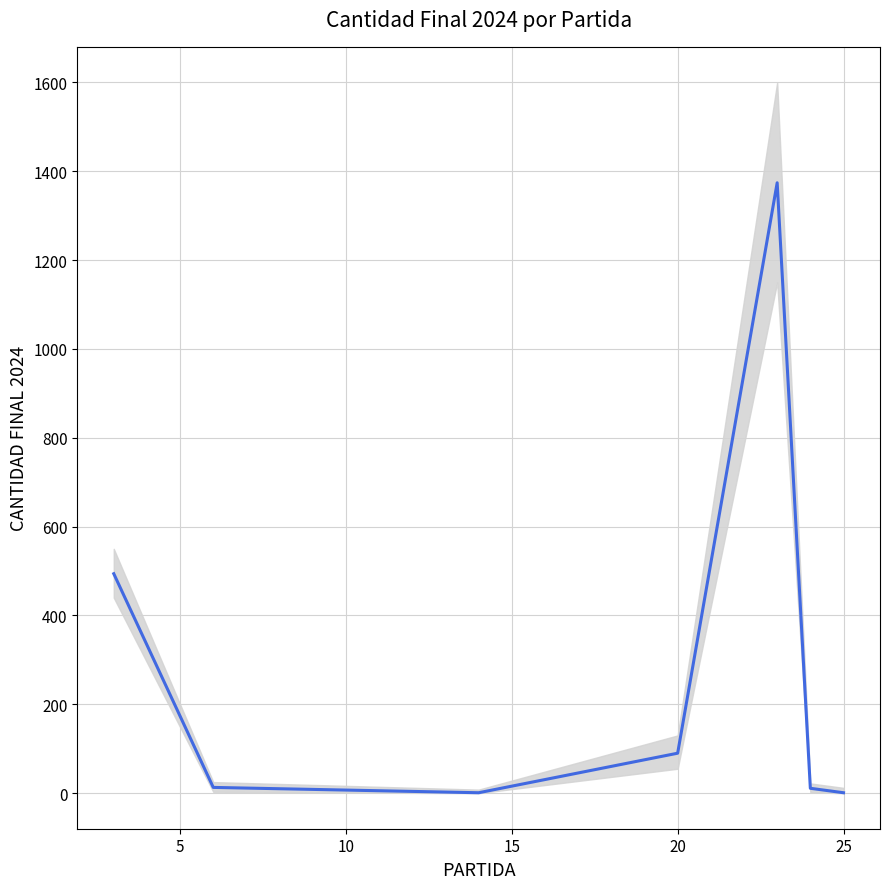

What is the smallest value displayed?

1